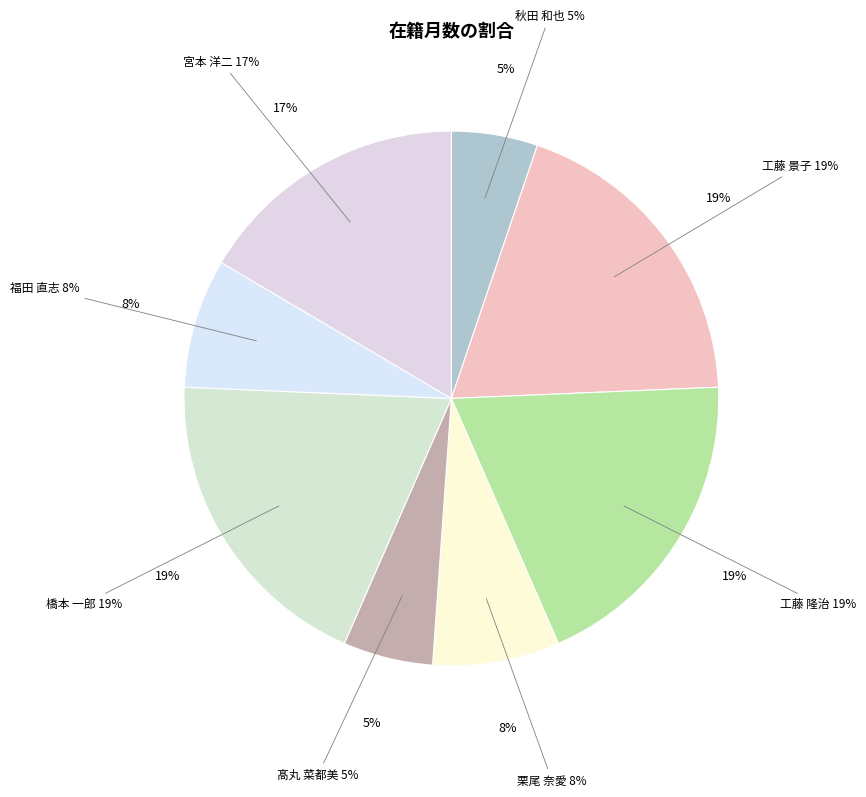

Which slice is the smallest?

秋田 和也